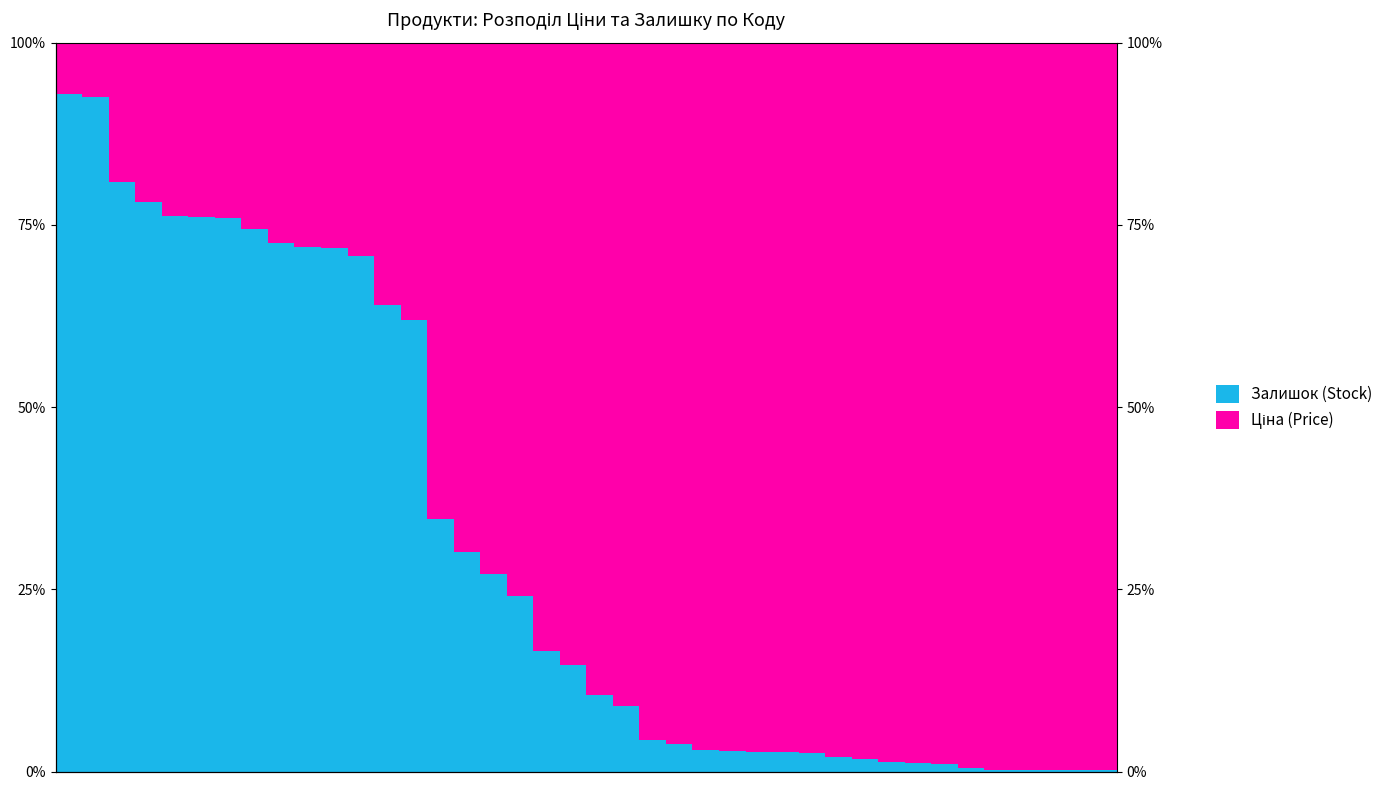

What is the average value of the Ціна (Price) series?

68.6